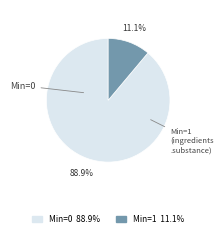

How many segments does this pie chart have?

2